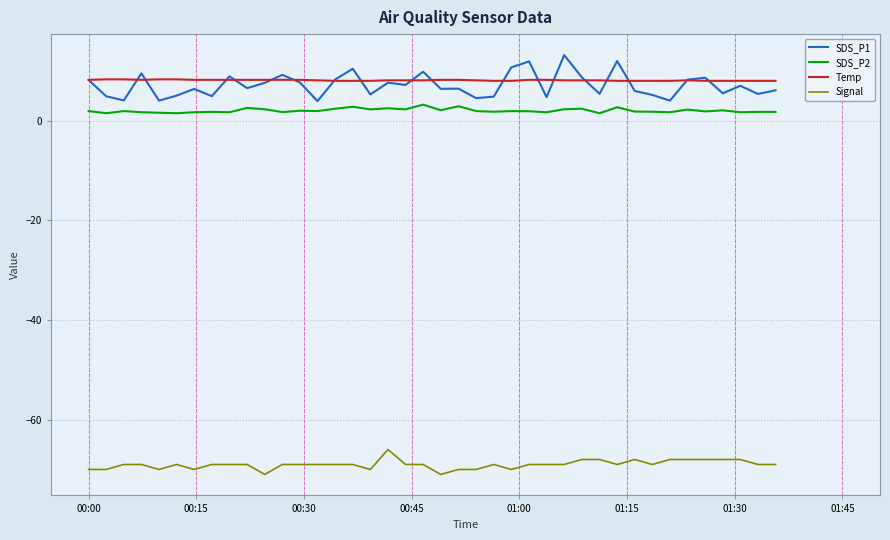

What is the sum of all Temp values?

324.7